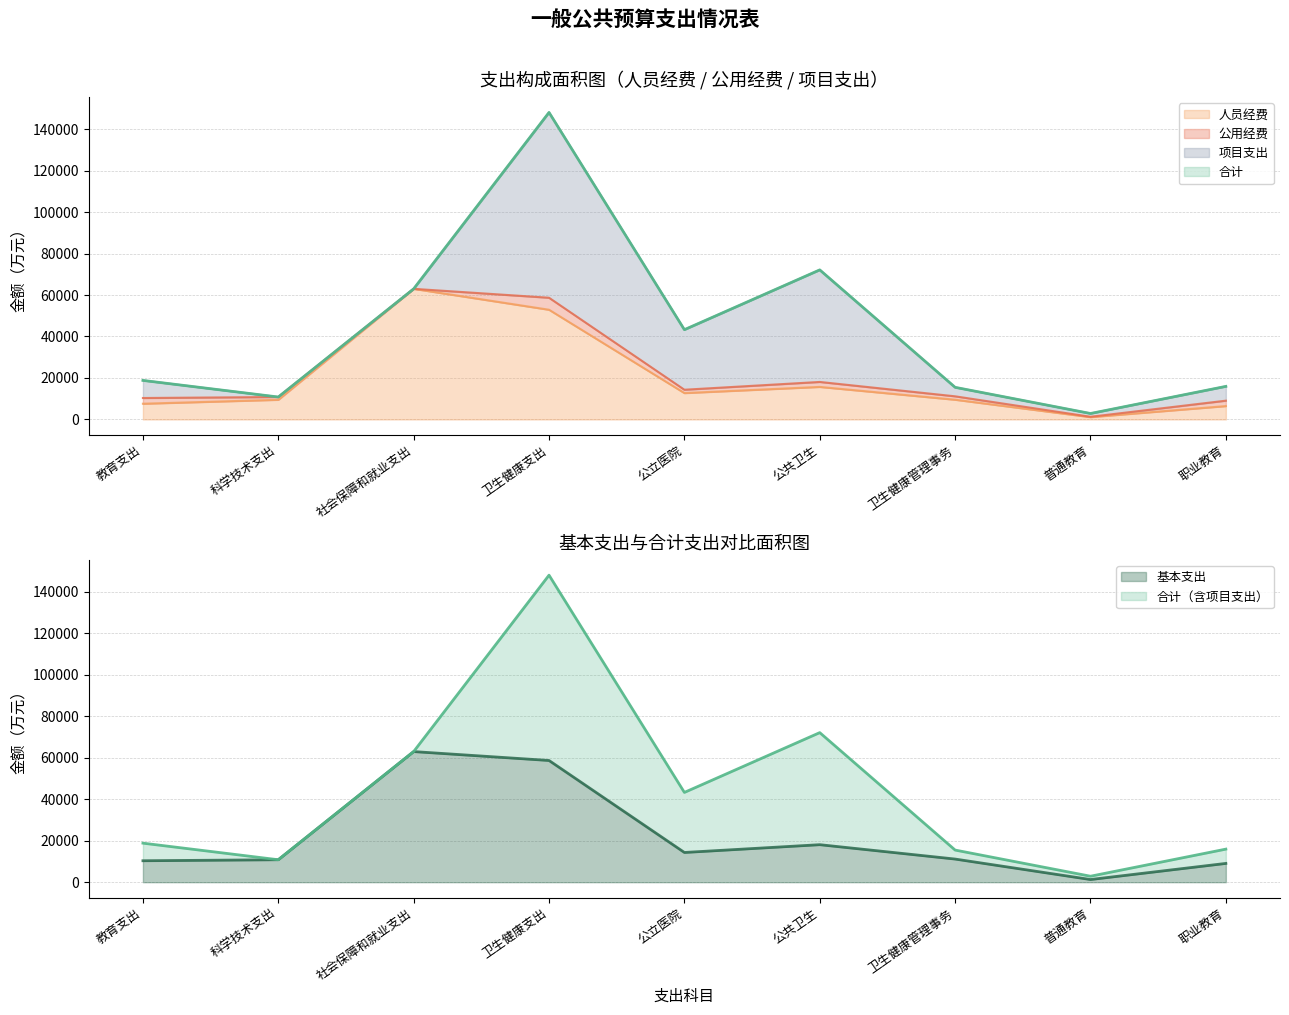

Which series changed the most between 教育支出 and 公立医院?

合计